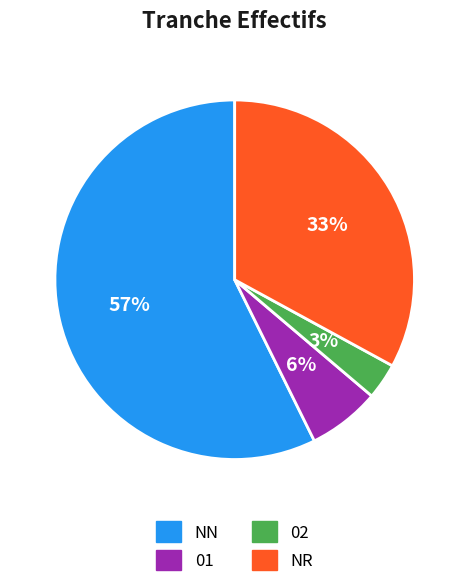

To the nearest percent, what is the average slice percentage?

25%